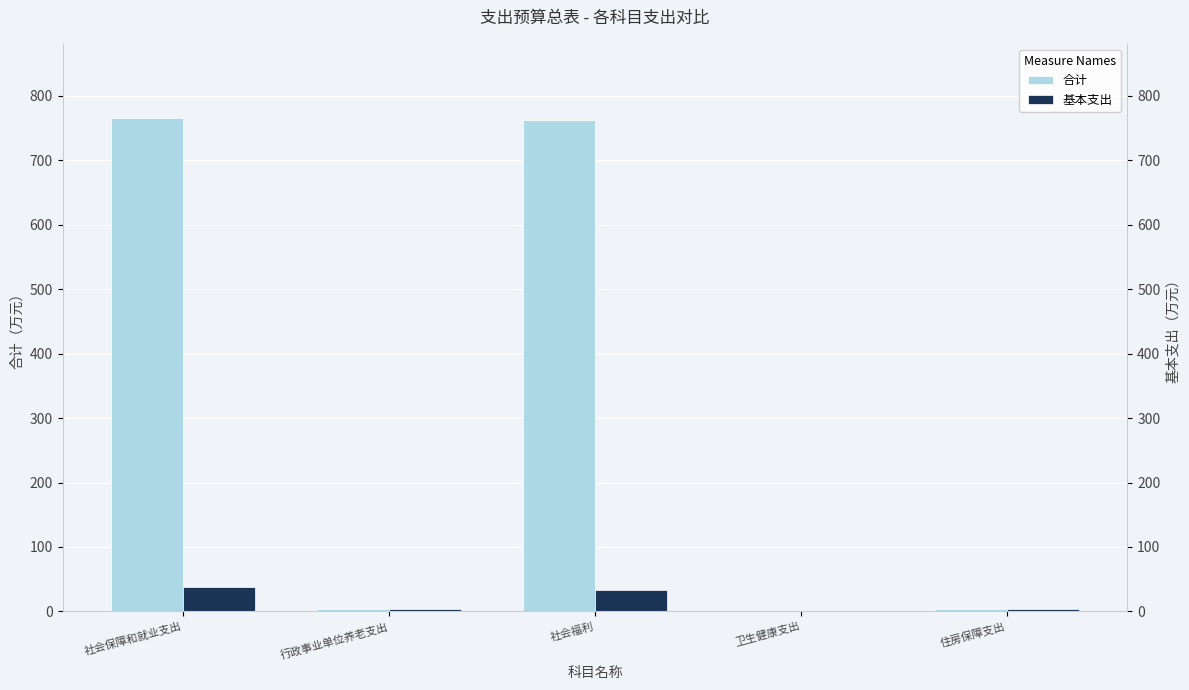

The value of 合计 at 卫生健康支出 is 1.2. True or false?

True